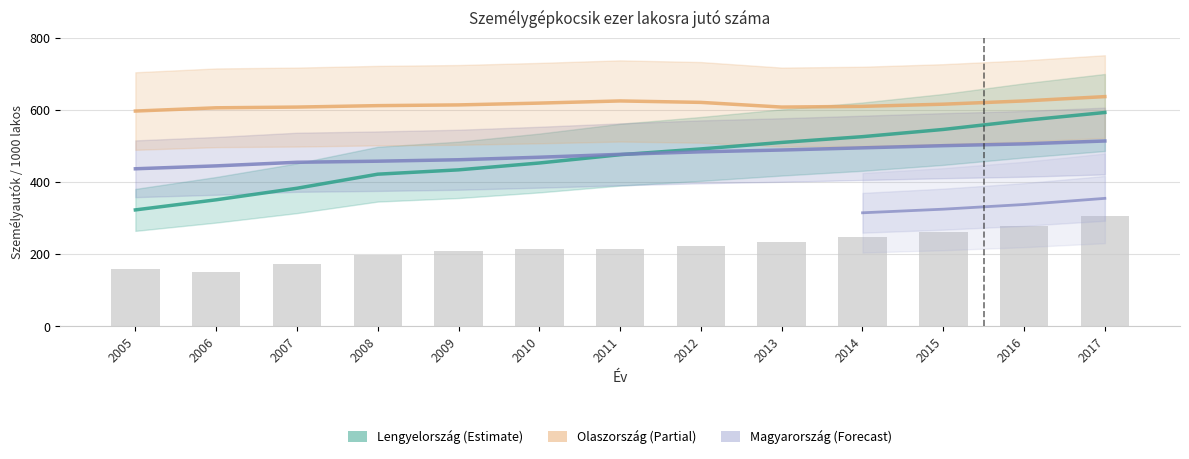

The value of Norvégia at 2006 is 296. True or false?

False